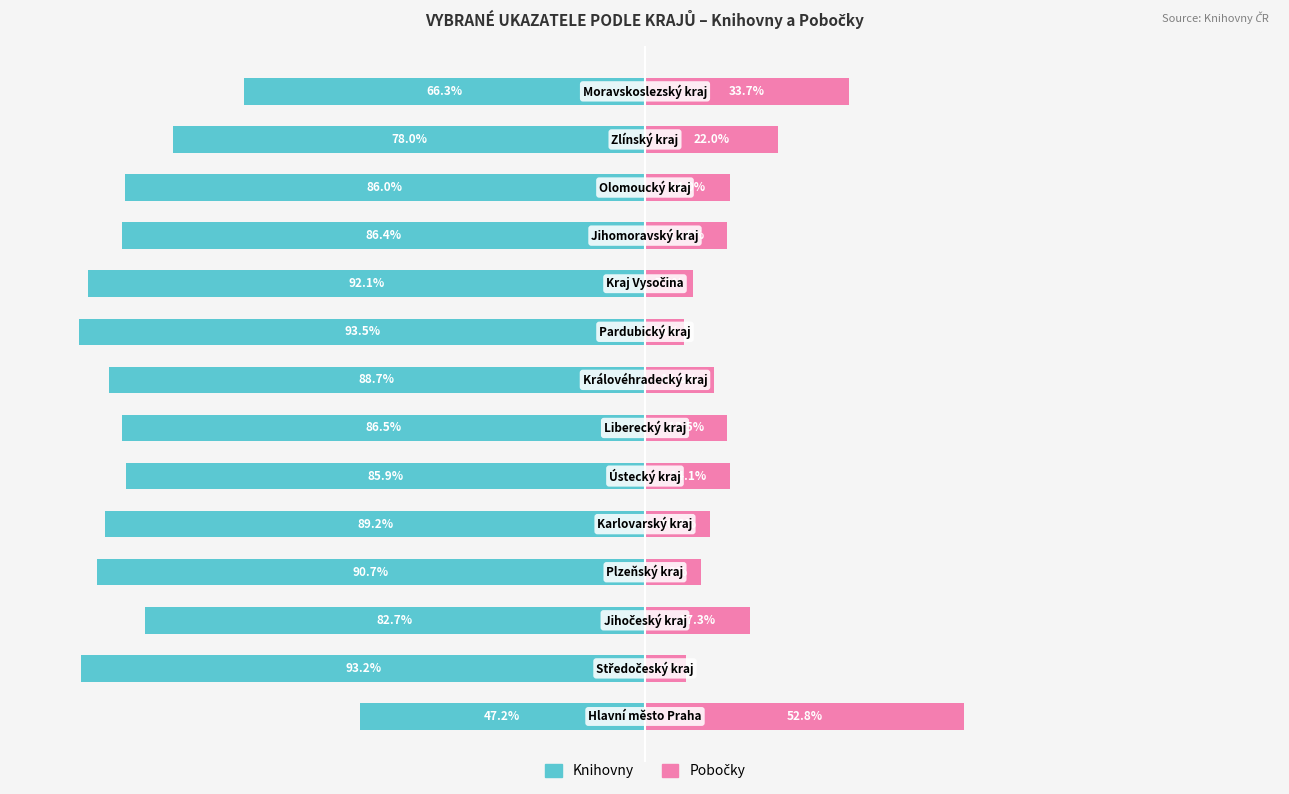

Reading left to right, extract all data points from this chart.

Knihovny: -47.2	-93.2	-82.7	-90.7	-89.2	-85.9	-86.5	-88.7	-93.5	-92.1	-86.4	-86.0	-78.0	-66.3
Pobočky: 52.8	6.8	17.3	9.3	10.8	14.1	13.5	11.3	6.5	7.9	13.6	14.0	22.0	33.7